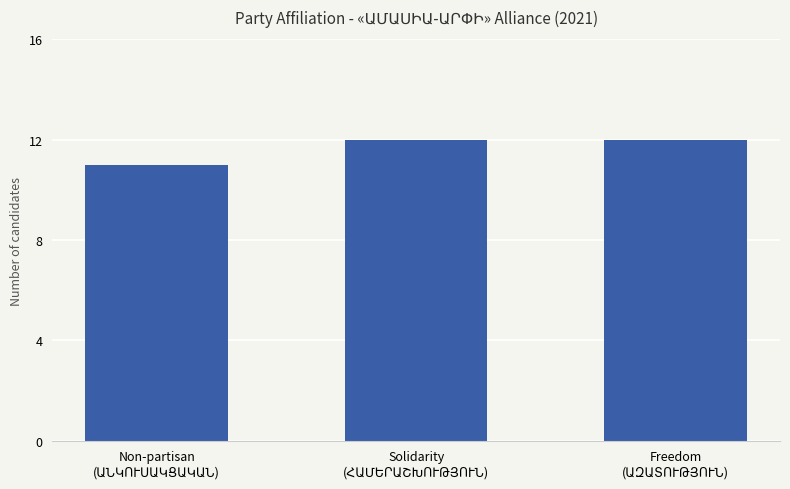

Reading right to left, extract all data points from this chart.

12	12	11